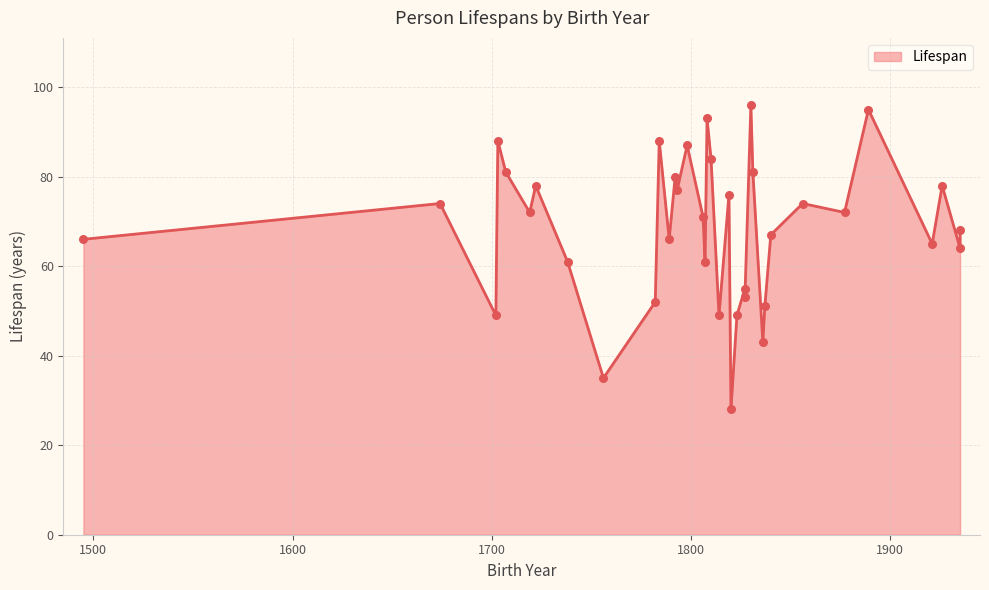

What is the change in value from 1702 to 1807?

+12